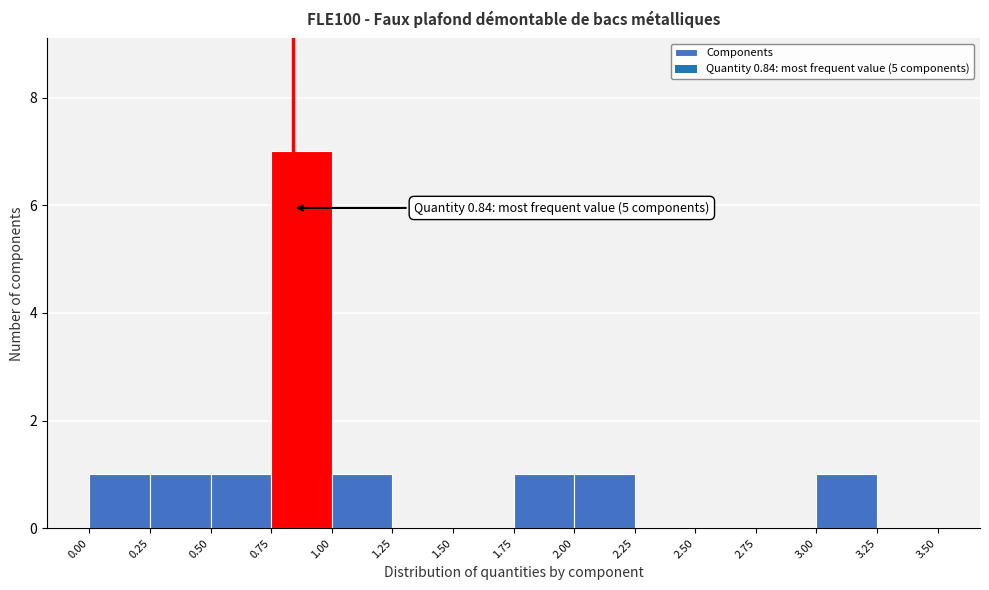

Which range on the x-axis has the tallest bar?

0.75 to 1.00